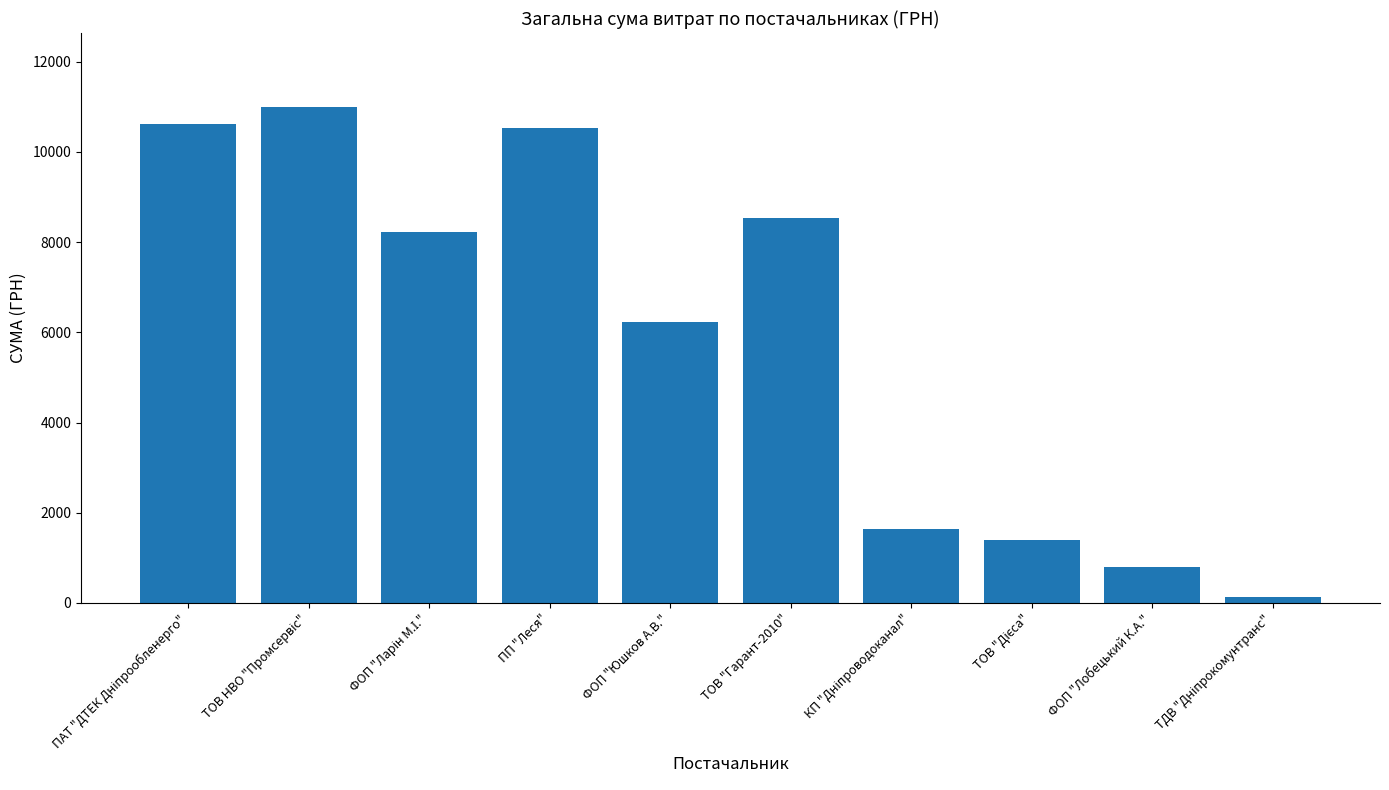

The value at ФОП "Лобецький К.А." is 1325.8. True or false?

False